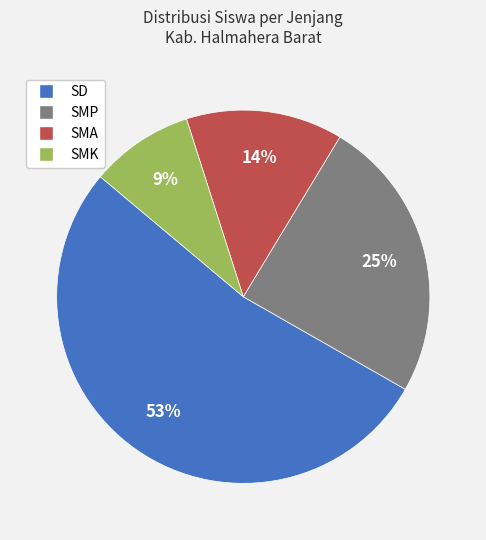

Is there a majority slice in this chart?

Yes